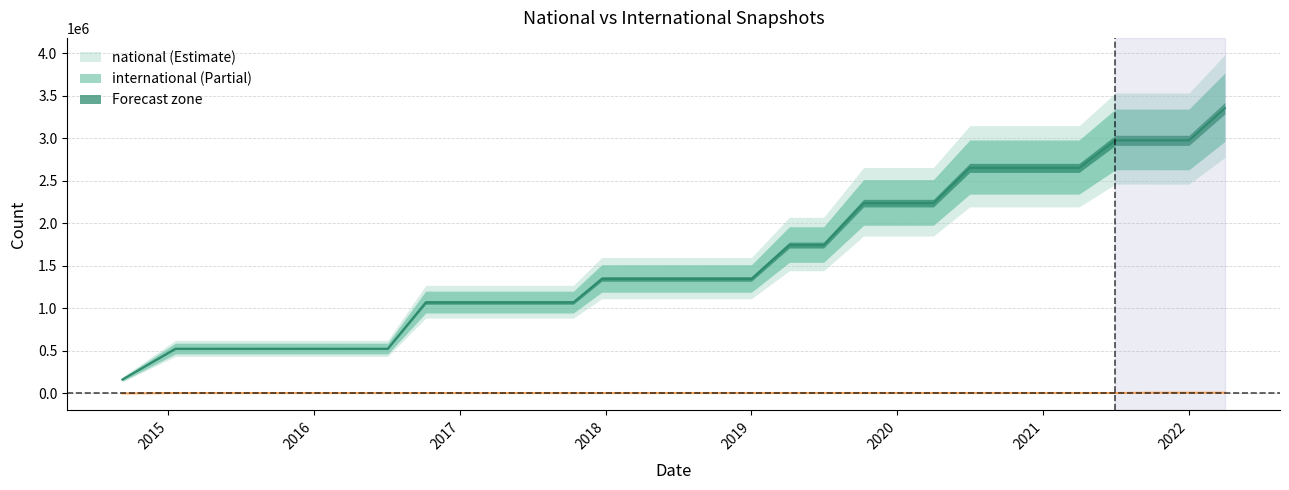

Read the national value at 2016-12-27.

1070330